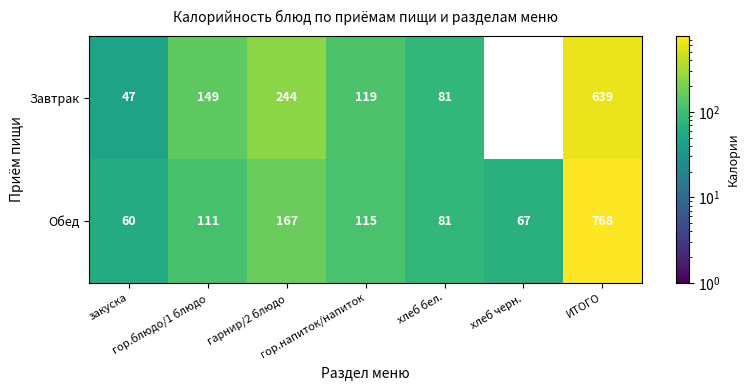

At which category is the sum across all series the highest?

ИТОГО